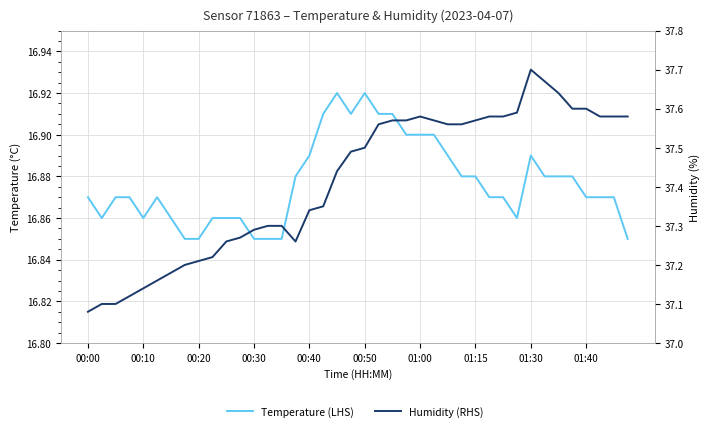

What is the label of the 30th point from the left?

29